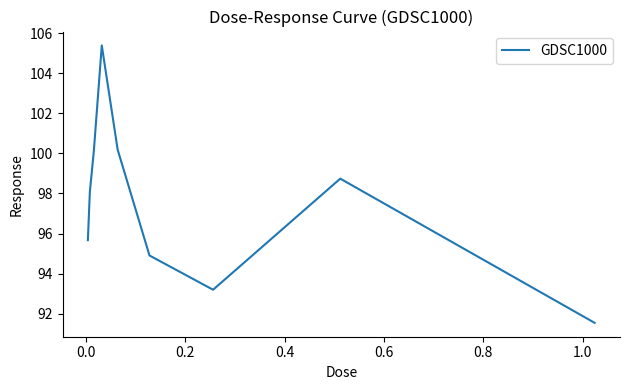

What is the greatest value displayed?

105.4